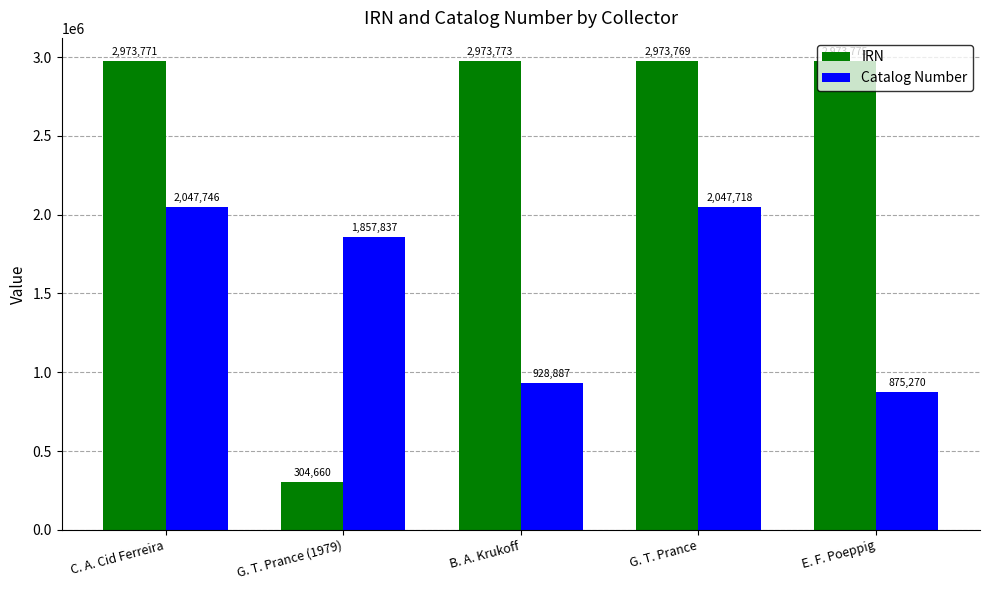

What is the maximum value for IRN?

2973775